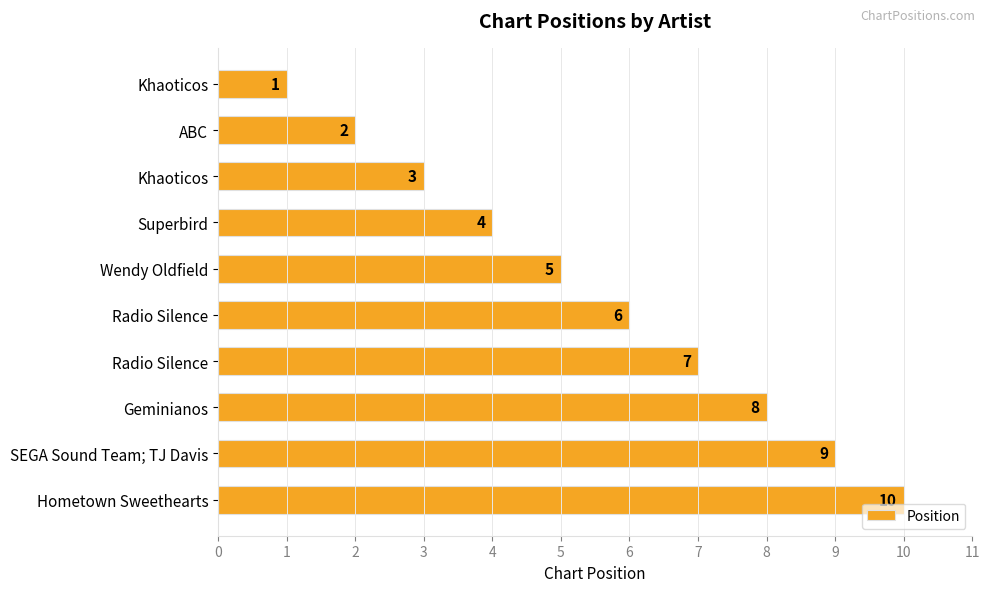

At which label is the value closest to 5?

Wendy Oldfield